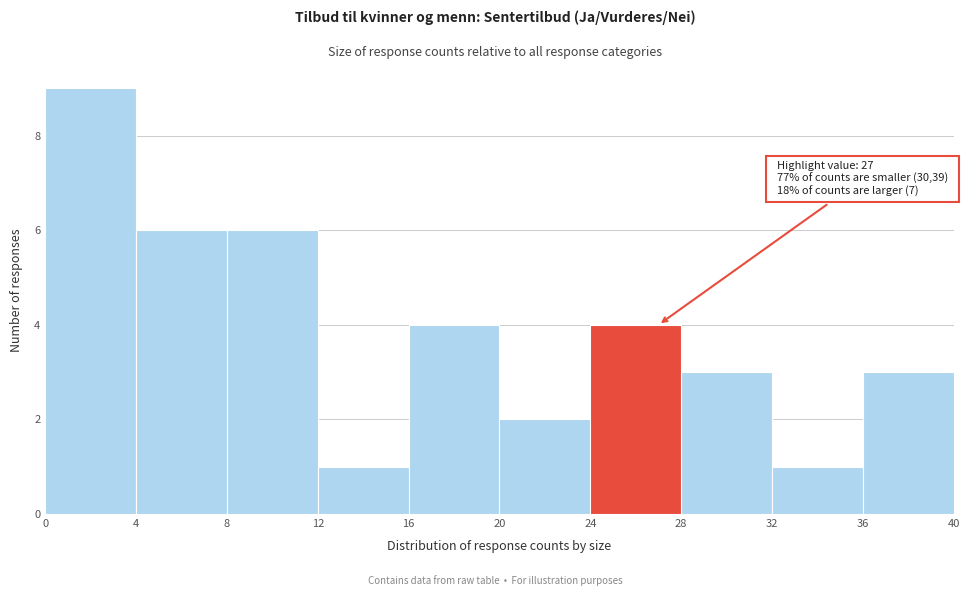

Over which range of the x-axis is the bar tallest?

0 to 4